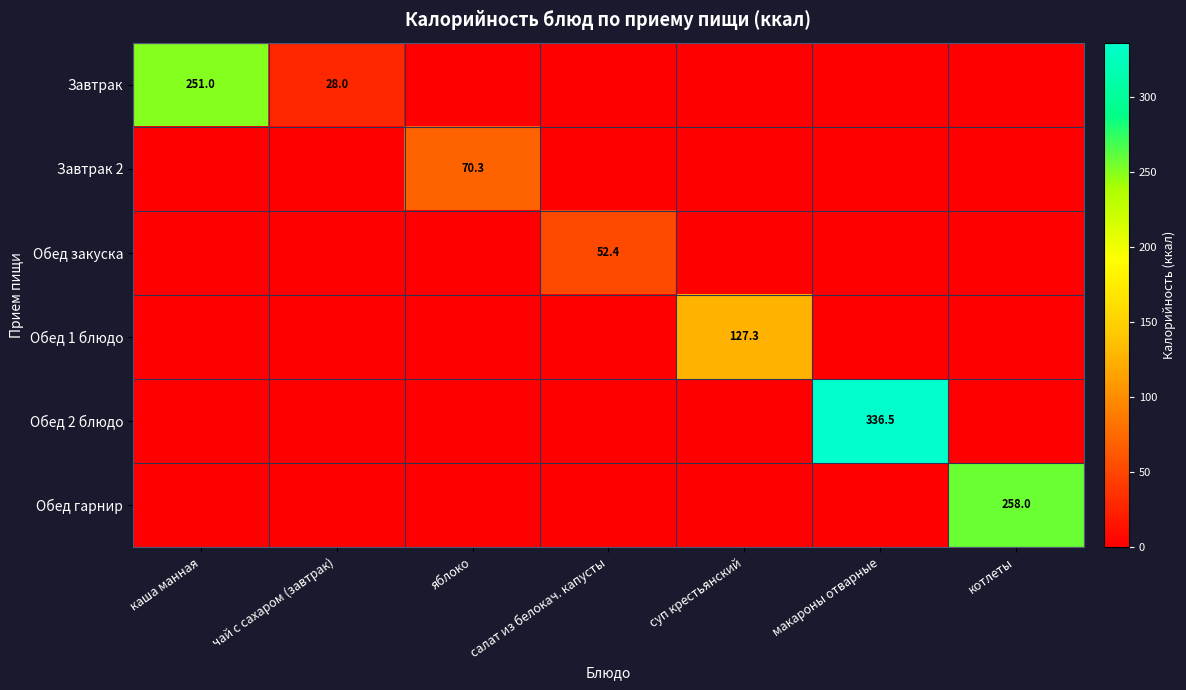

What is the spread (max minus min) of values at яблоко?

70.3